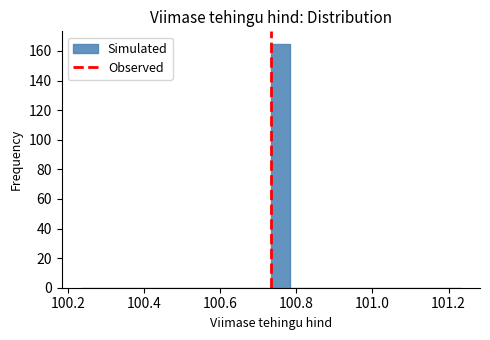

Read against the x-axis, roughly where is the centre of the tallest bar?

100.76